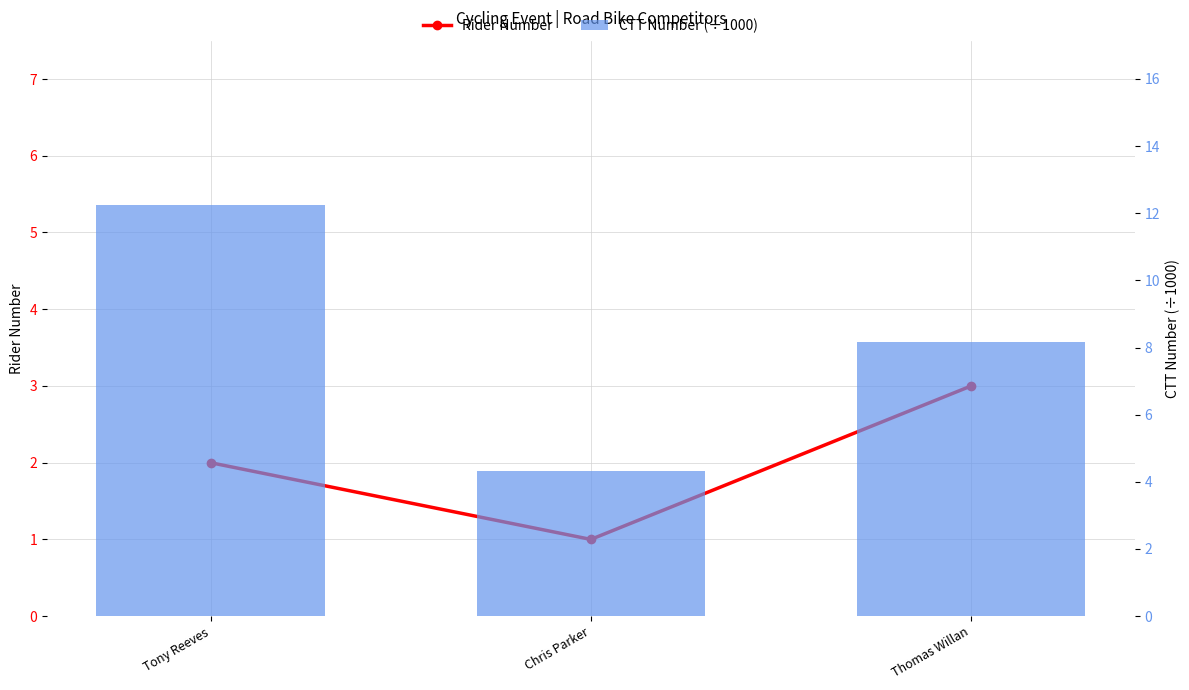

Where does the Rider Number series first go above 2?

Thomas Willan